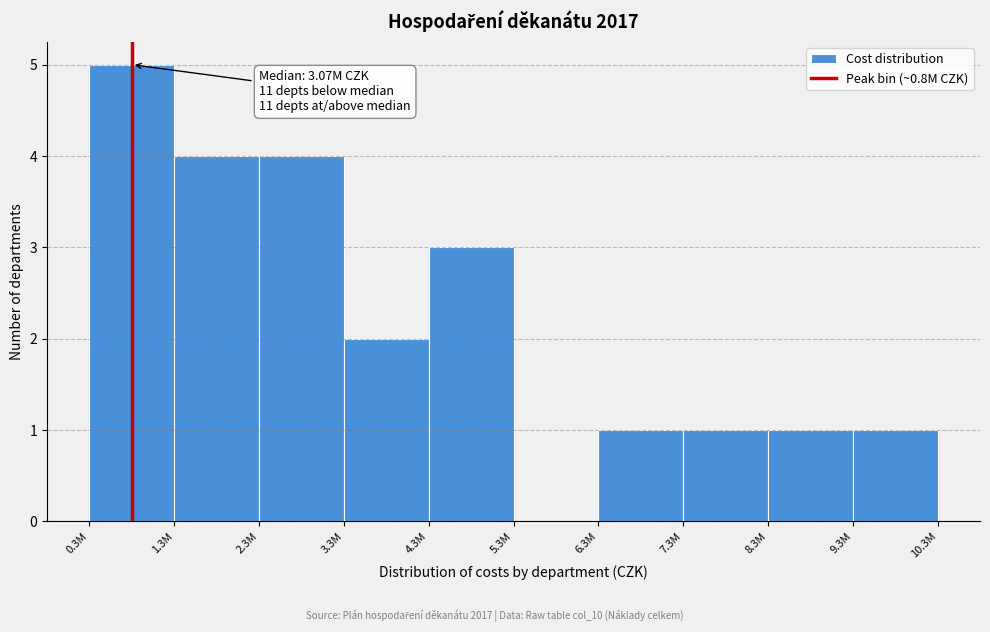

Reading left to right, what are all the values shown in this chart?

0.3M=5	1.3M=4	2.3M=4	3.3M=2	4.3M=3	5.3M=0	6.3M=1	7.3M=1	9.3M=1	10.3M=1